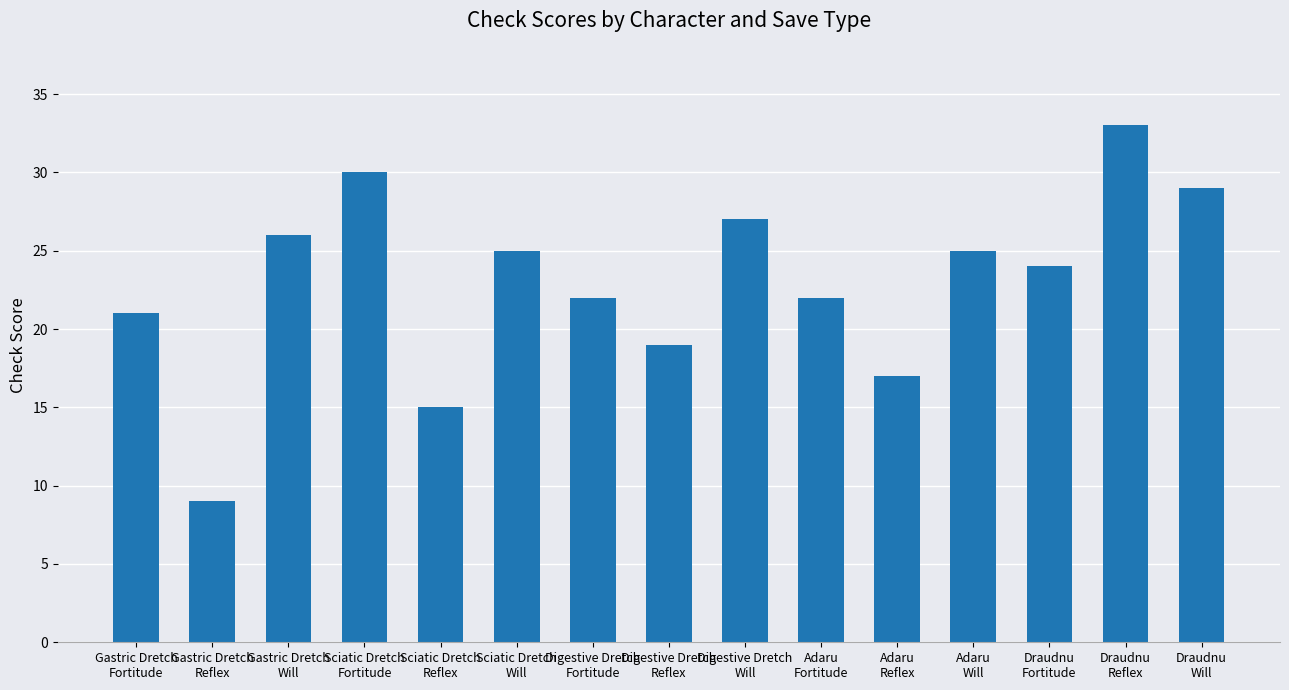

True or false: the data shows 22 at Adaru
Fortitude.

True